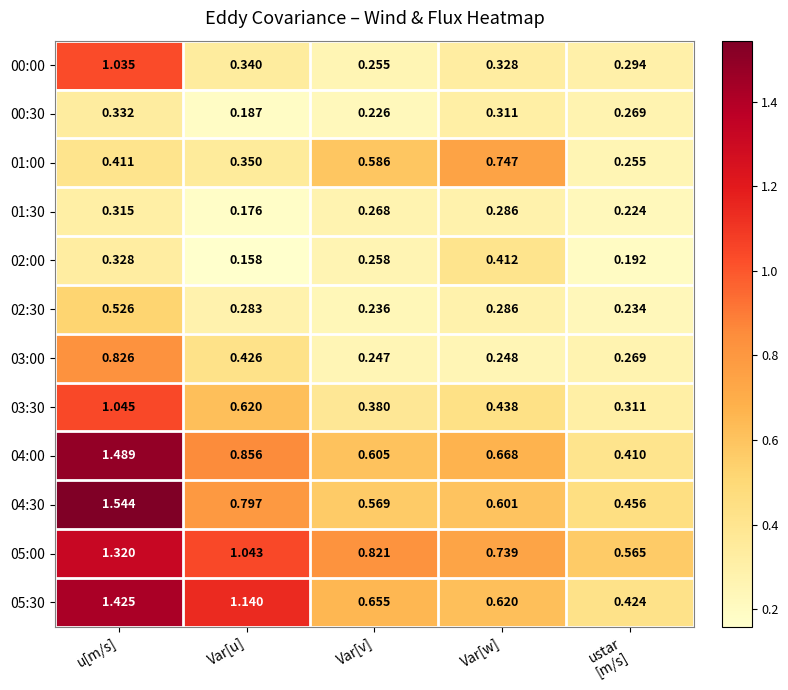

Which category has the highest value in the 00:00 series?

u[m/s]